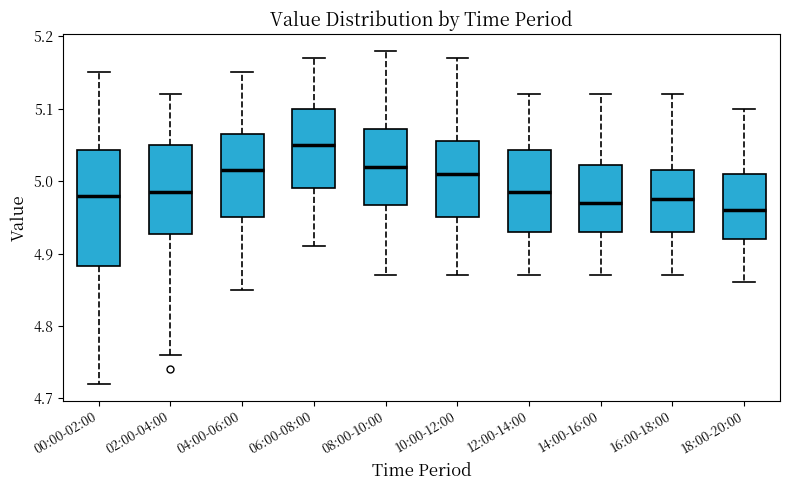

Where is the upper edge of the box for 16:00-18:00 on the y-axis? The values are not printed on the chart, so give them approximately, as read against the axis.

5.02